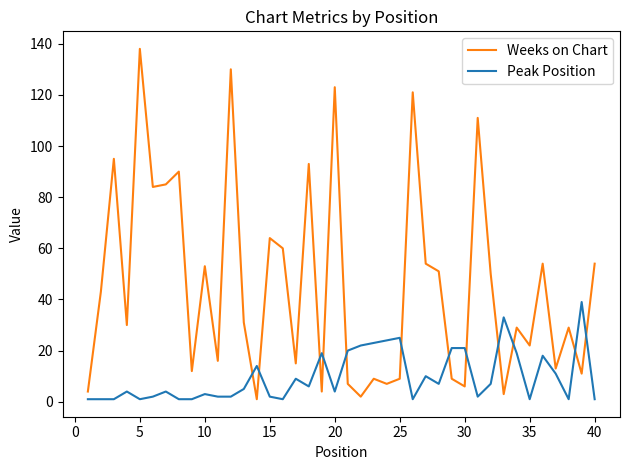

Which series has the largest range (max minus min)?

Weeks on Chart